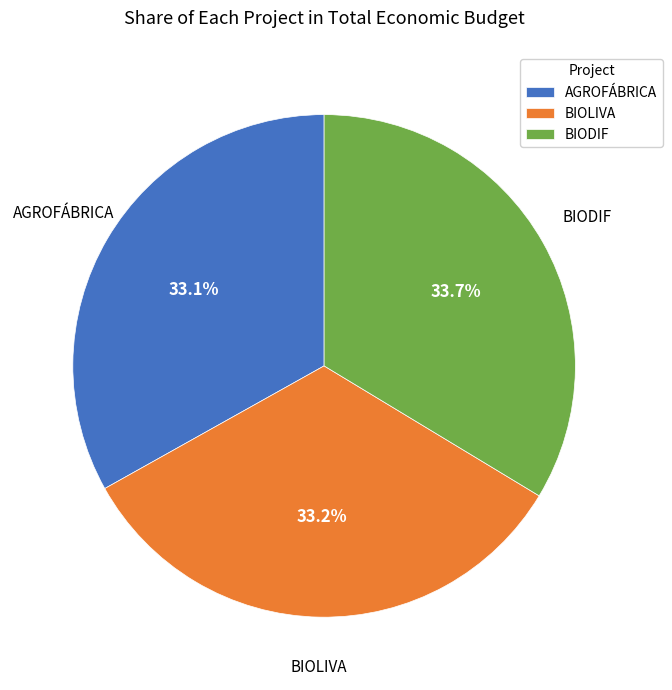

True or false: AGROFÁBRICA accounts for 47% of the total.

False